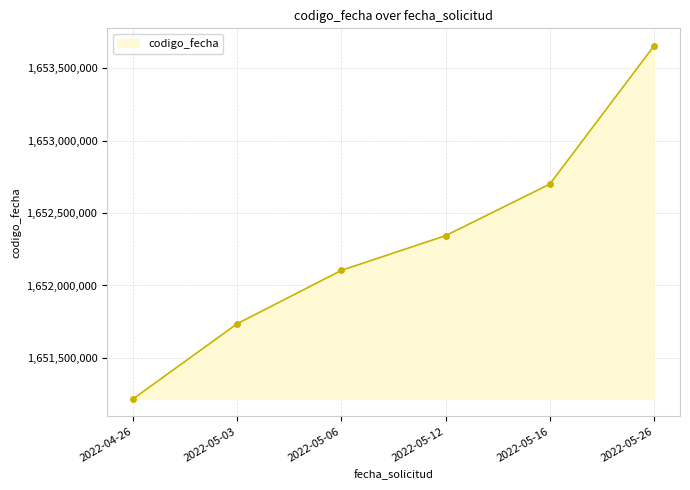

How many lines are shown in the chart?

1